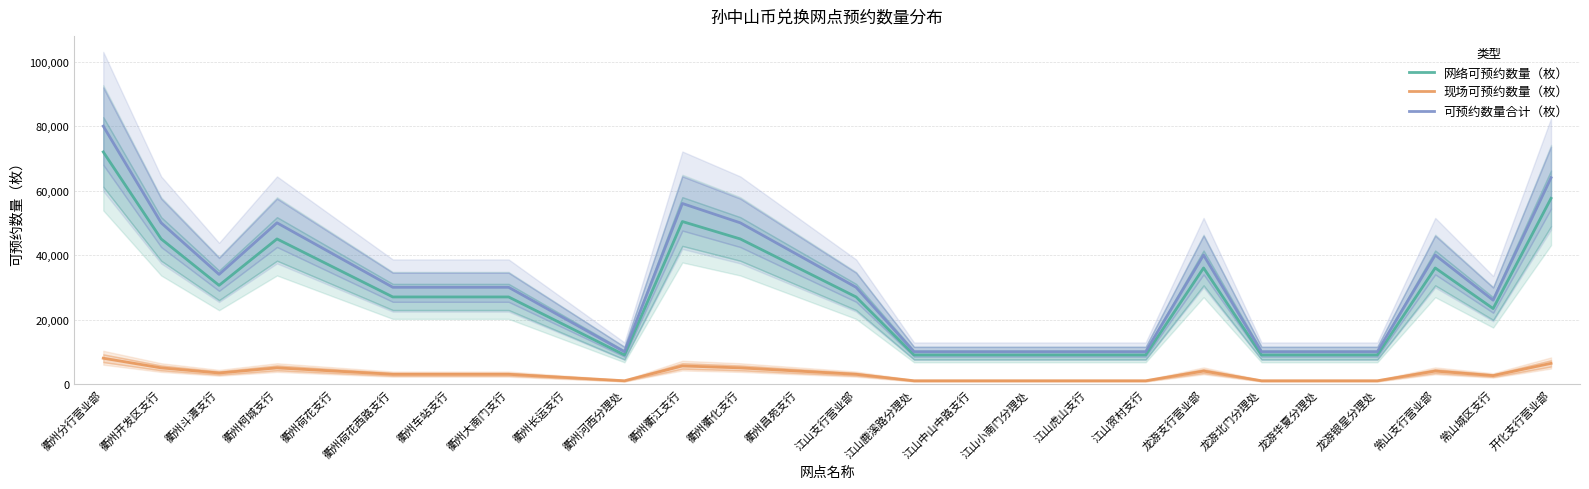

True or false: 可预约数量合计（枚） and 现场可预约数量（枚） intersect in this chart.

False